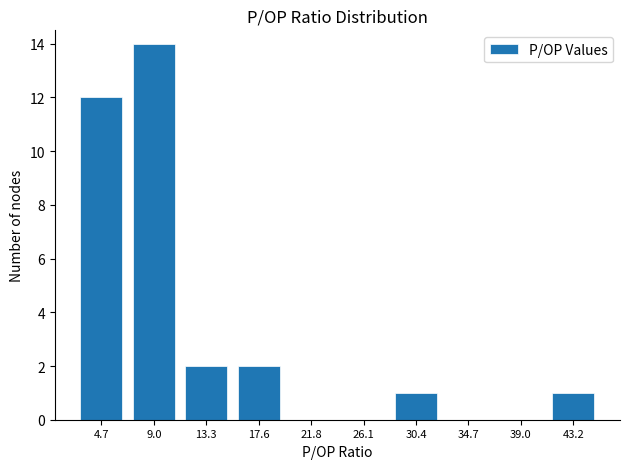

Reading left to right, list every bar in this chart as the range it spans on the x-axis followed by its height. Neither the bar edges nor the heights are printed on the chart, so give them approximately, as read against the axes.

2.5 to 7.0: 12
7.0 to 11.0: 14
11.0 to 15.5: 2
15.5 to 19.5: 2
19.5 to 24.0: 0
24.0 to 28.5: 0
28.5 to 32.5: 1
32.5 to 37.0: 0
37.0 to 41.0: 0
41.0 to 45.5: 1